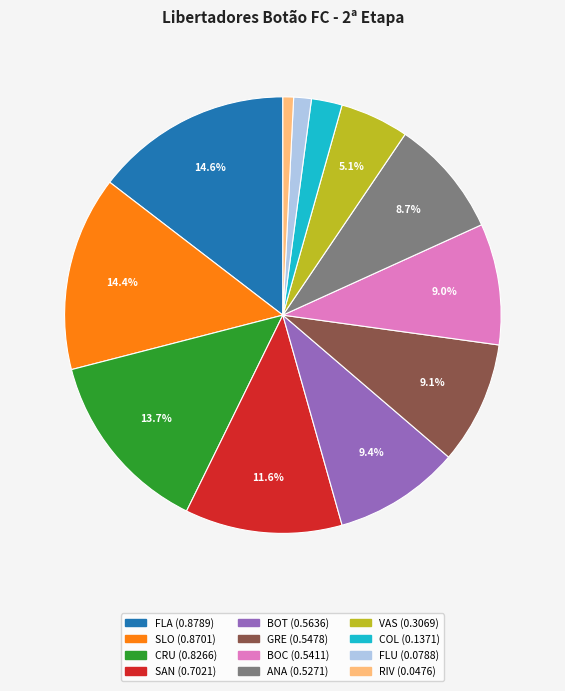

How many slices are in this pie chart?

12